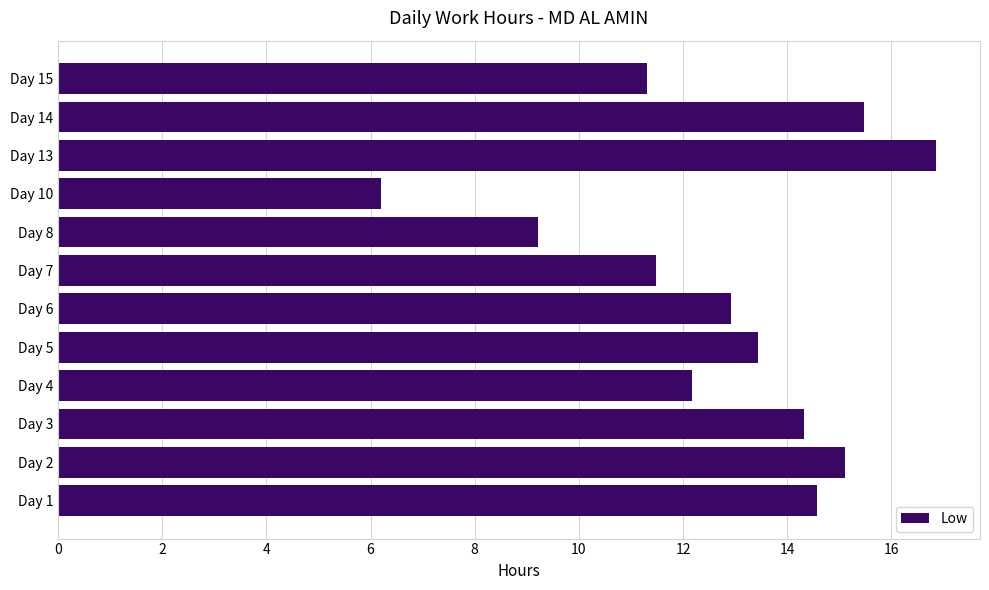

What is the change in value from Day 2 to Day 10?

-8.9